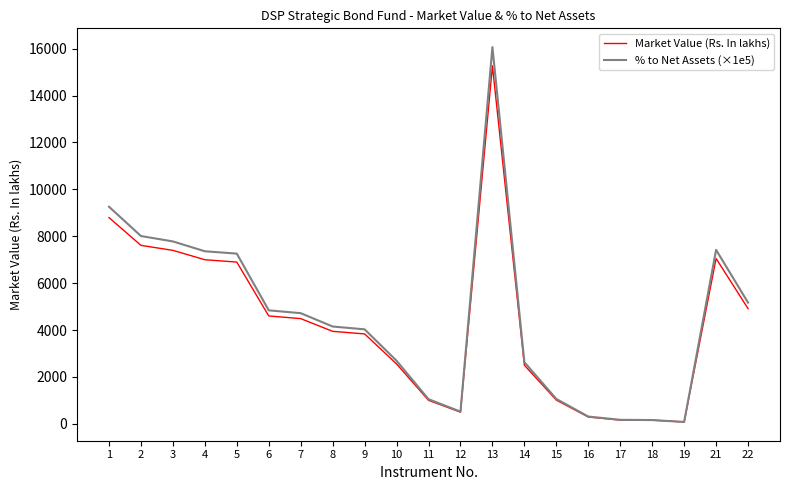

Which series has the widest spread of values?

% to Net Assets (×1e5)